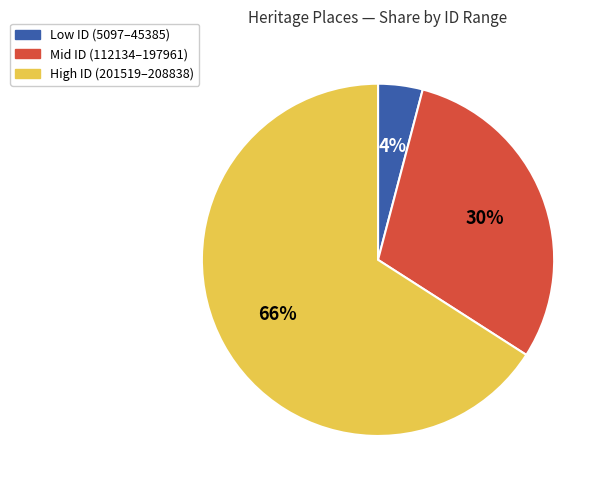

Is there any slice that represents more than half of the pie?

Yes